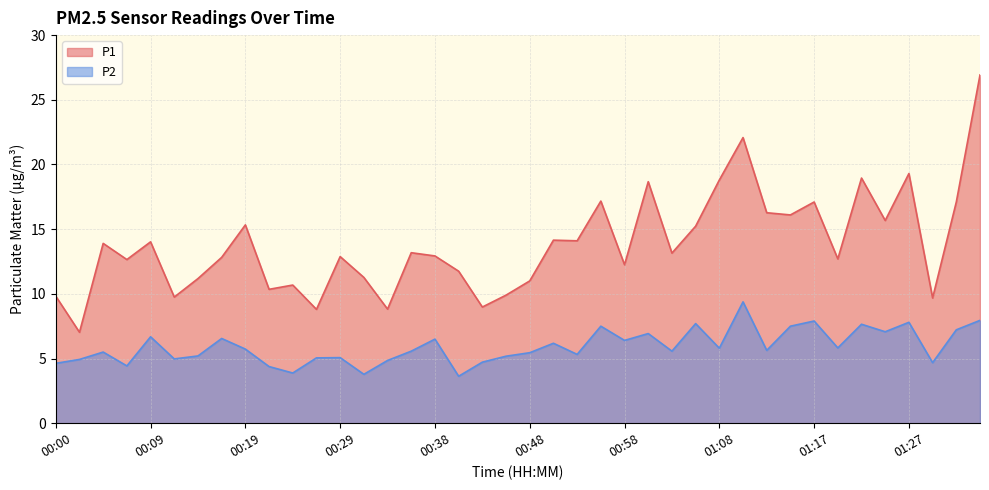

At which label is P2 closest to 6?

00:51